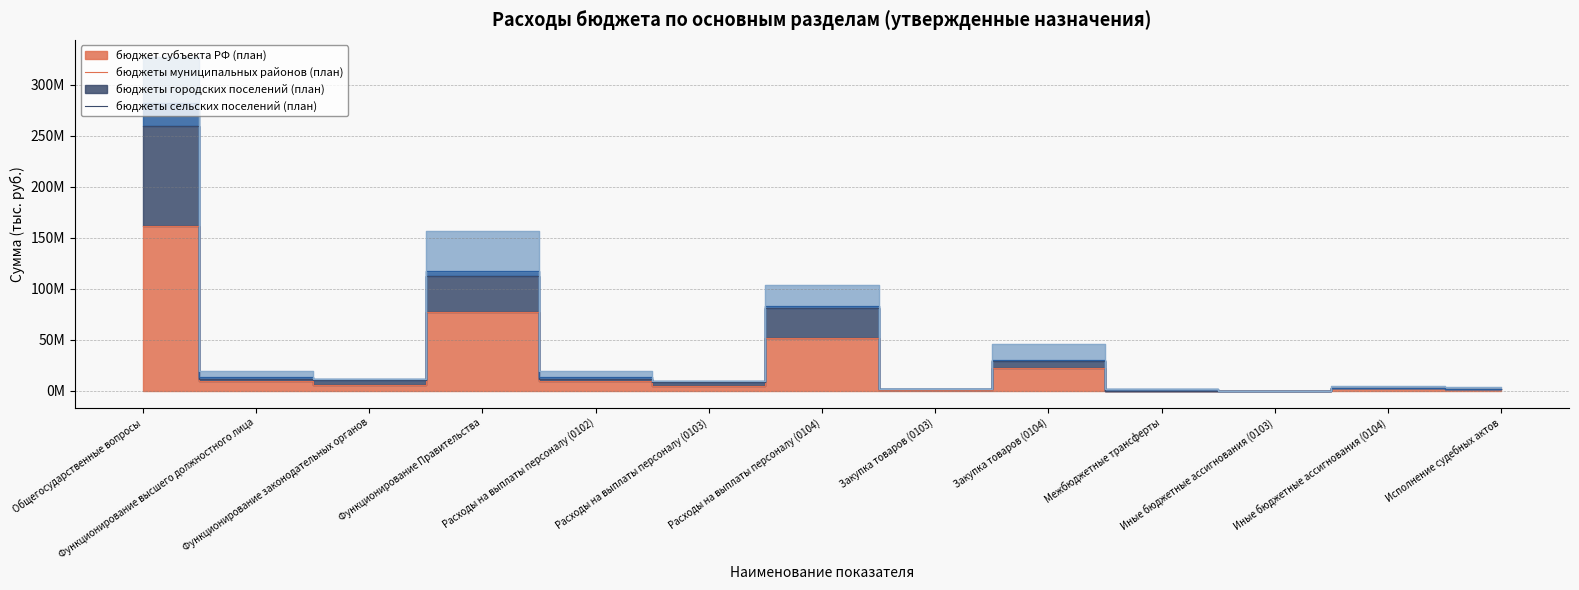

Where does the бюджет субъекта РФ (план) series first go above 5924874?

Общегосударственные вопросы